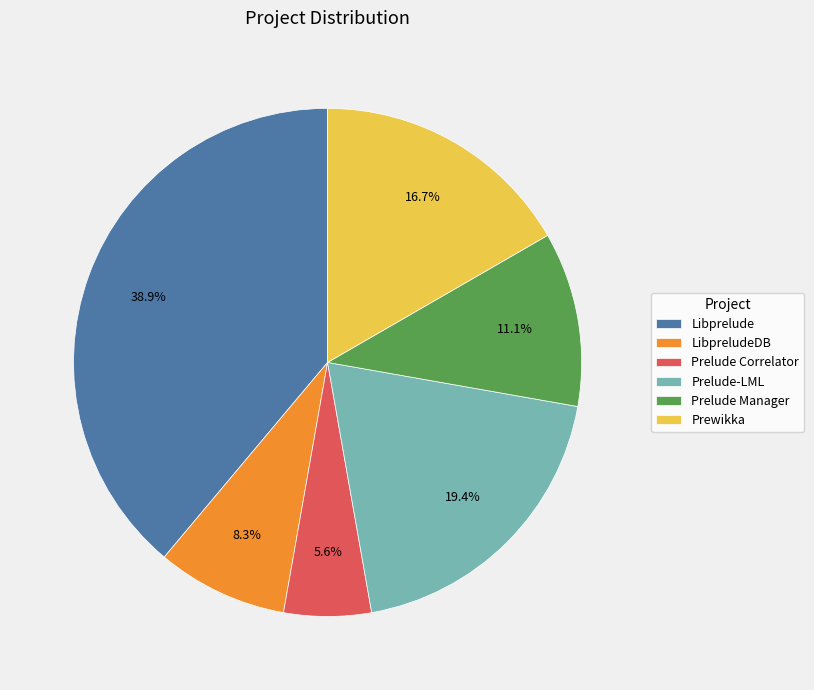

Which has a higher value, Prelude Correlator or Libprelude?

Libprelude